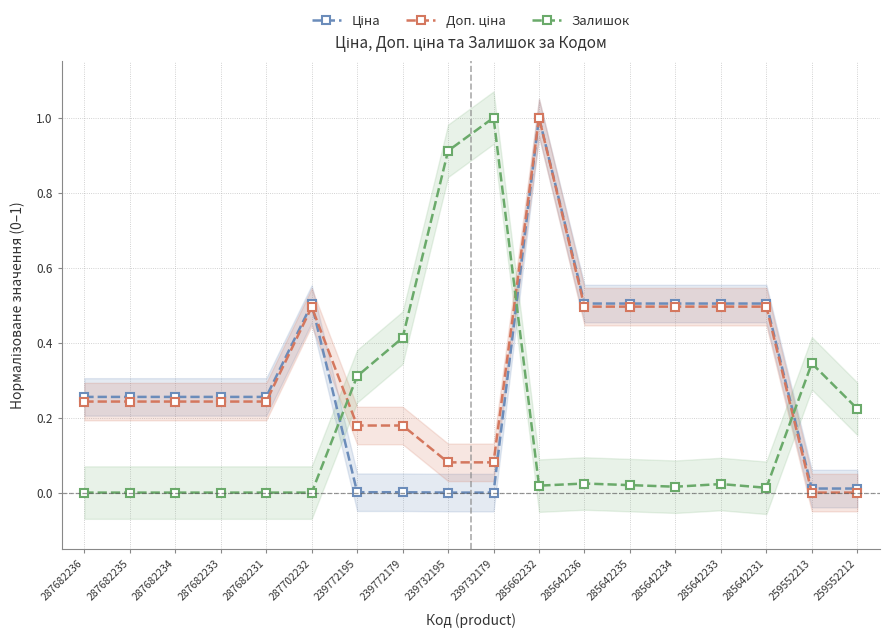

How many series are shown in this chart?

3